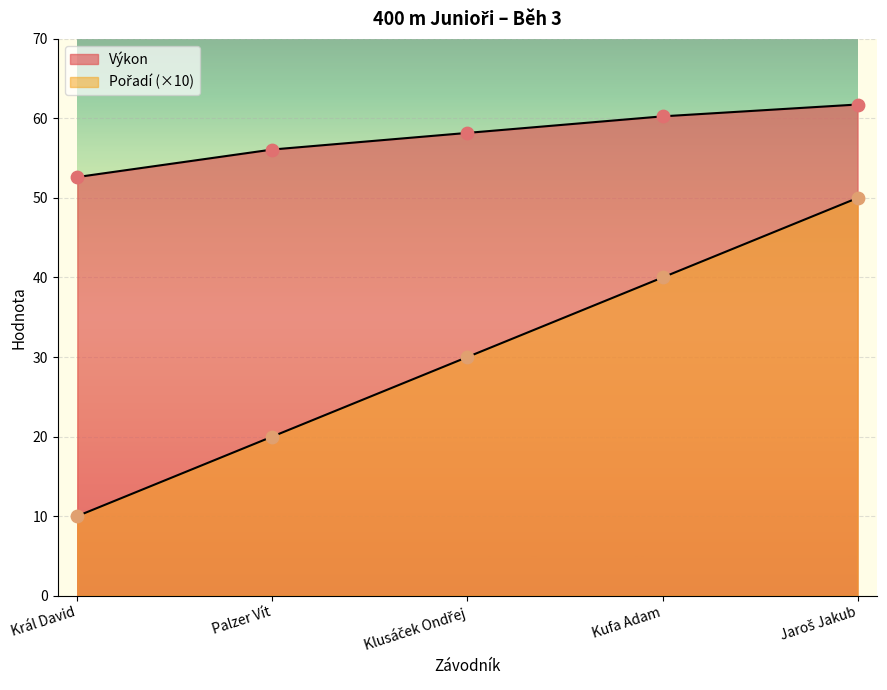

Which series has the largest total across all categories?

Výkon